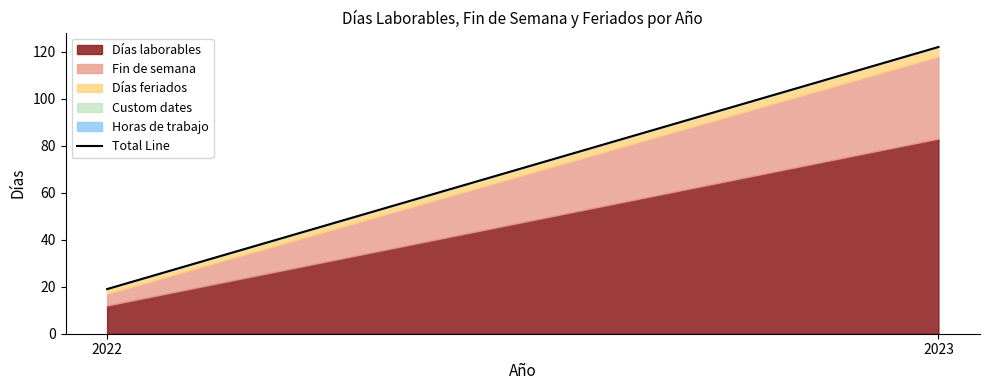

True or false: the data shows 19 at 2022.

True